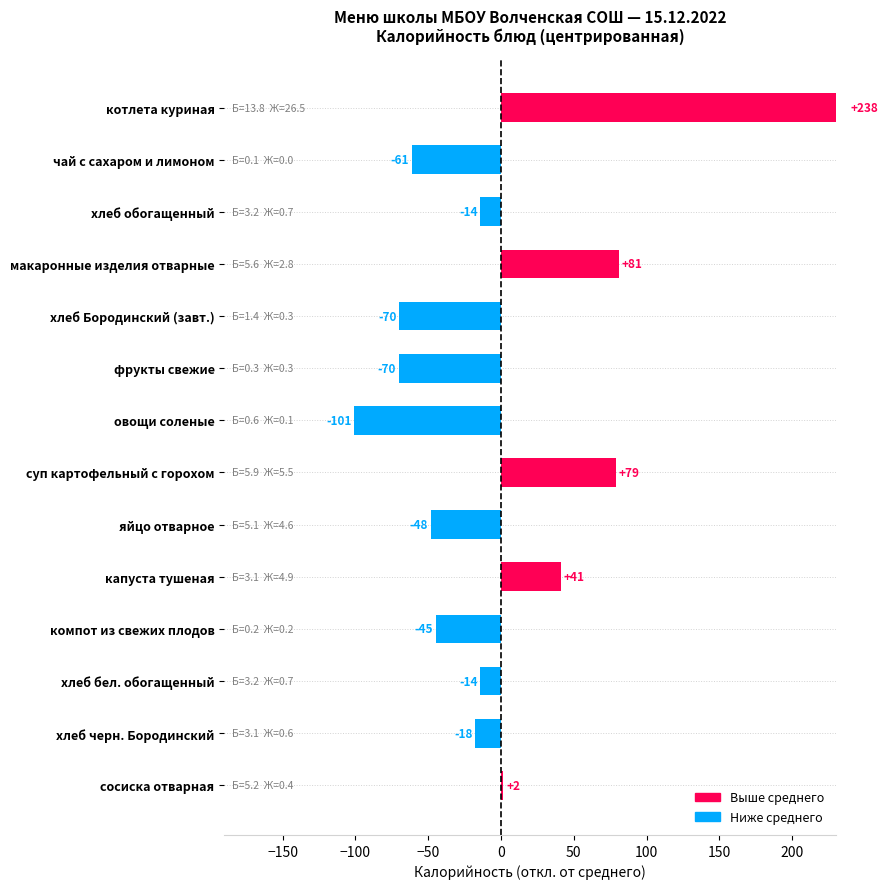

What is the difference between the maximum and minimum values?

338.7